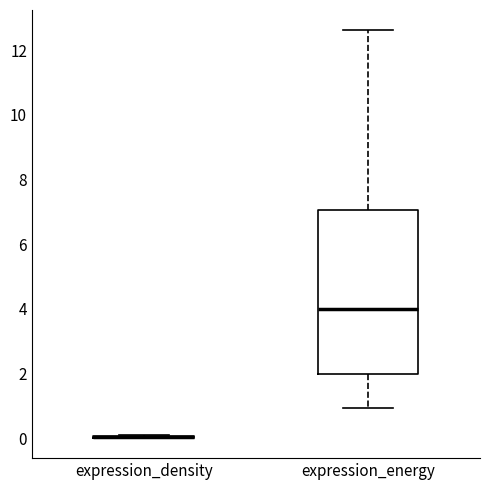

Where does the upper whisker of the box for expression_energy end on the y-axis? The values are not printed on the chart, so give them approximately, as read against the axis.

12.6